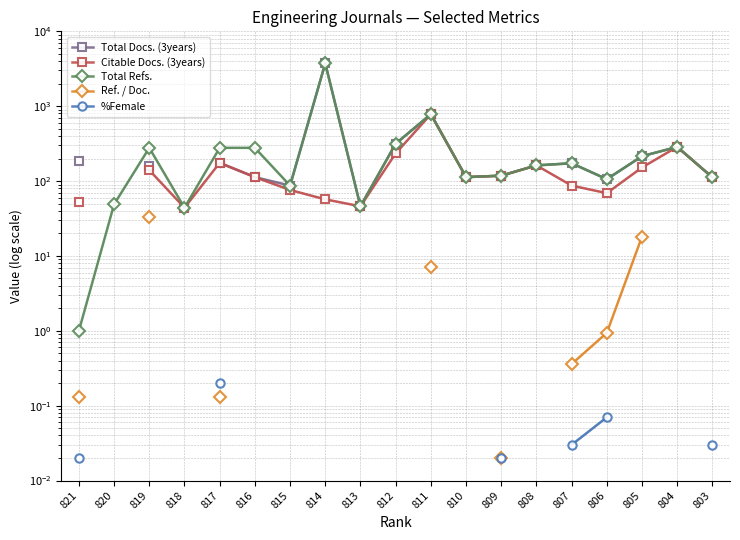

True or false: Citable Docs. (3years) and Total Refs. cross at least once.

False